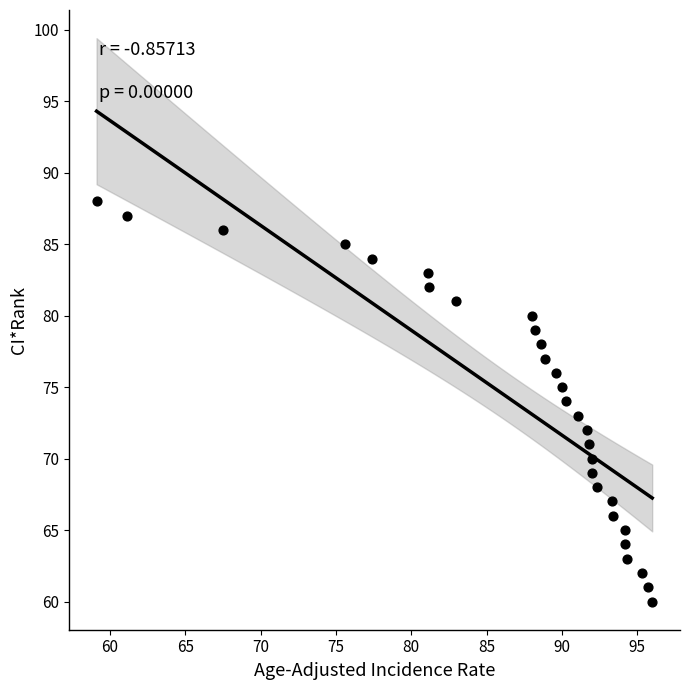

What is the range of Y values (max minus min)?

28